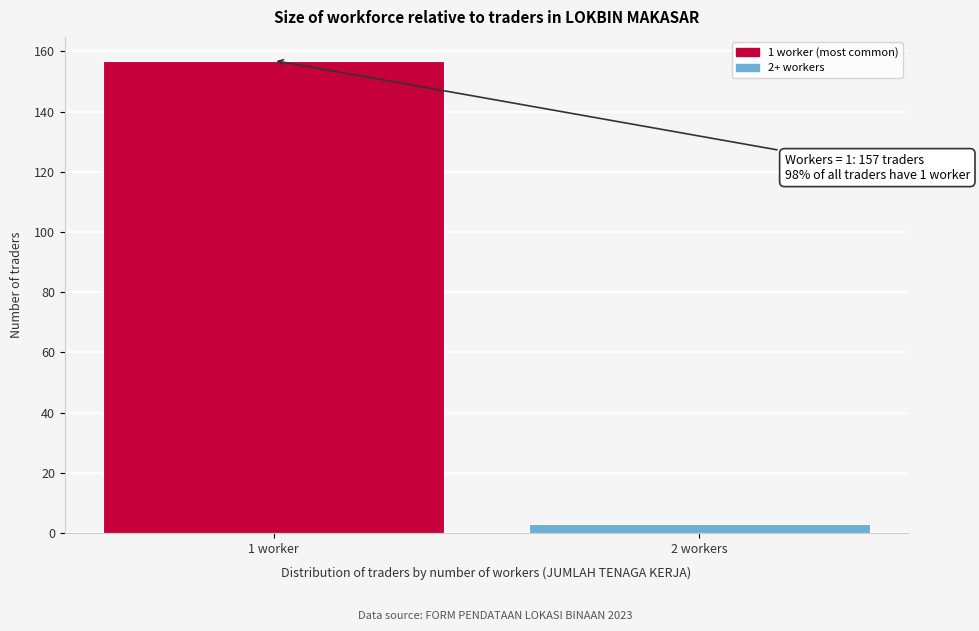

Reading left to right, extract all data points from this chart.

157	3